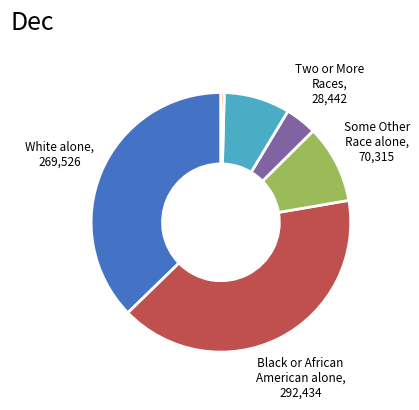

Is it true that Black or African American alone, 292,434 is 33% of the pie?

False